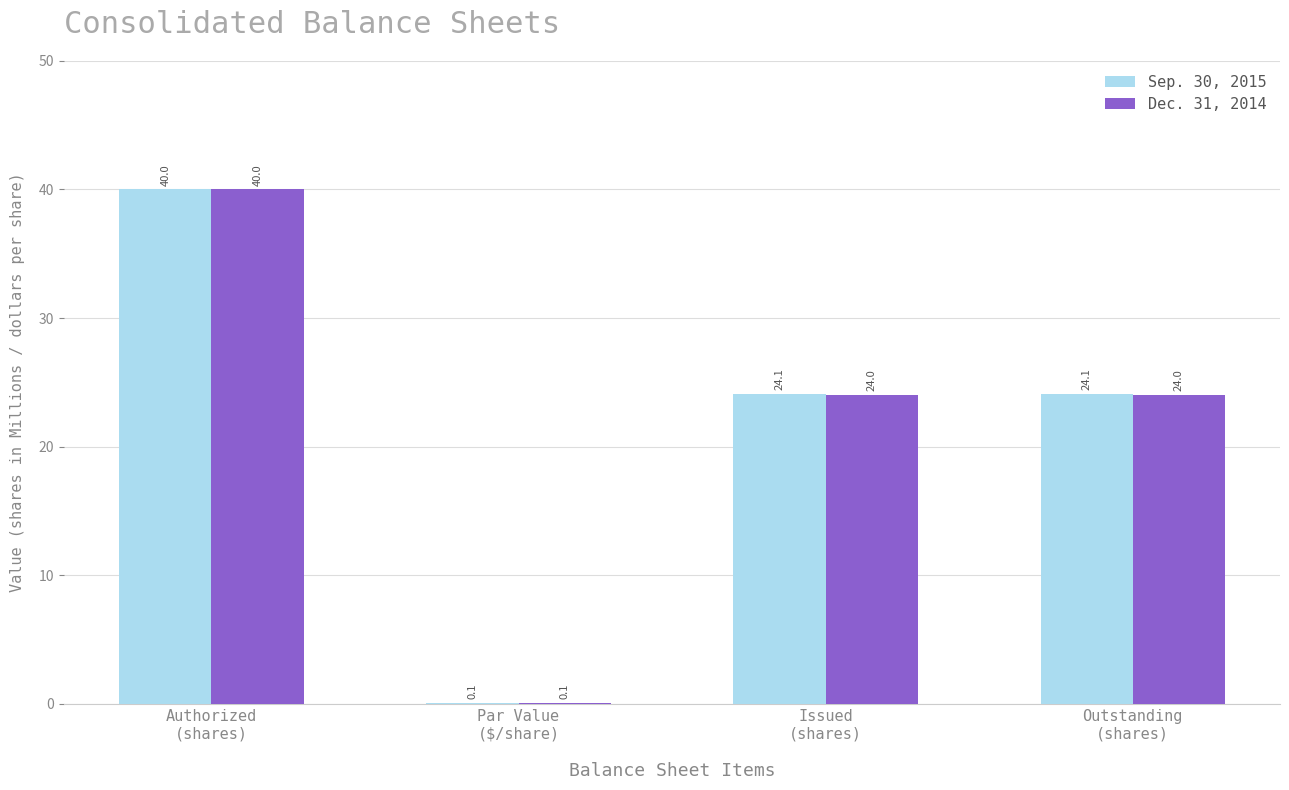

What is the maximum value shown in the chart?

40.0